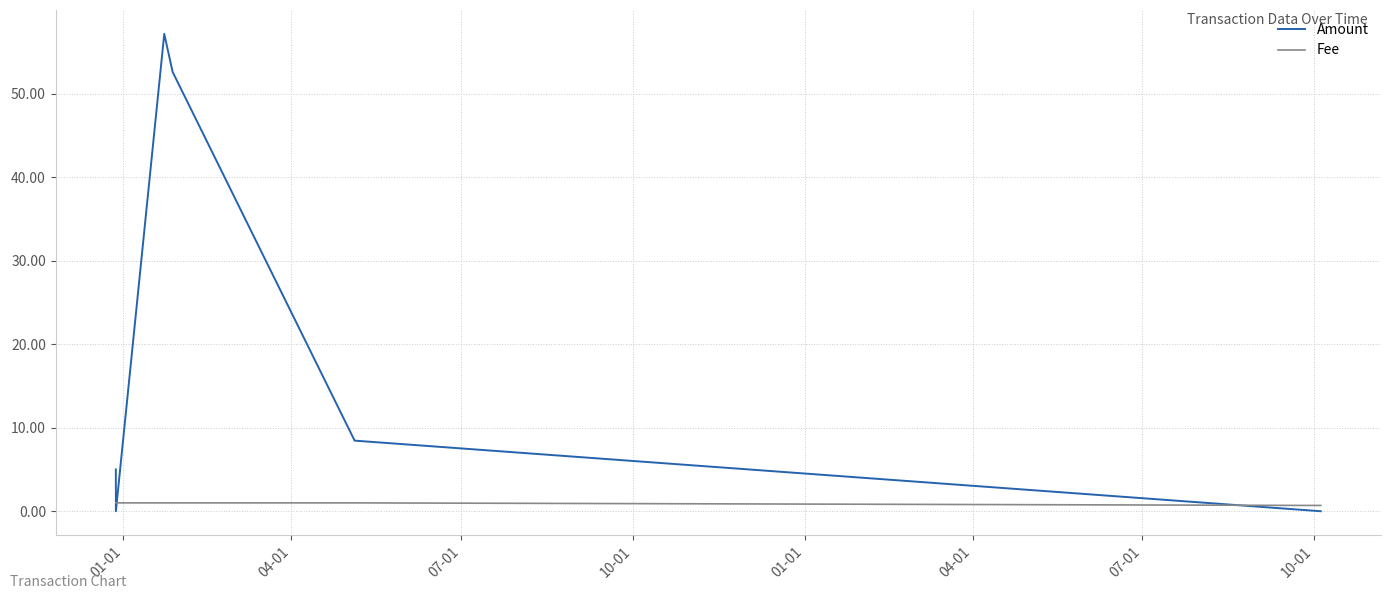

What are all the series names shown in the legend?

Amount, Fee